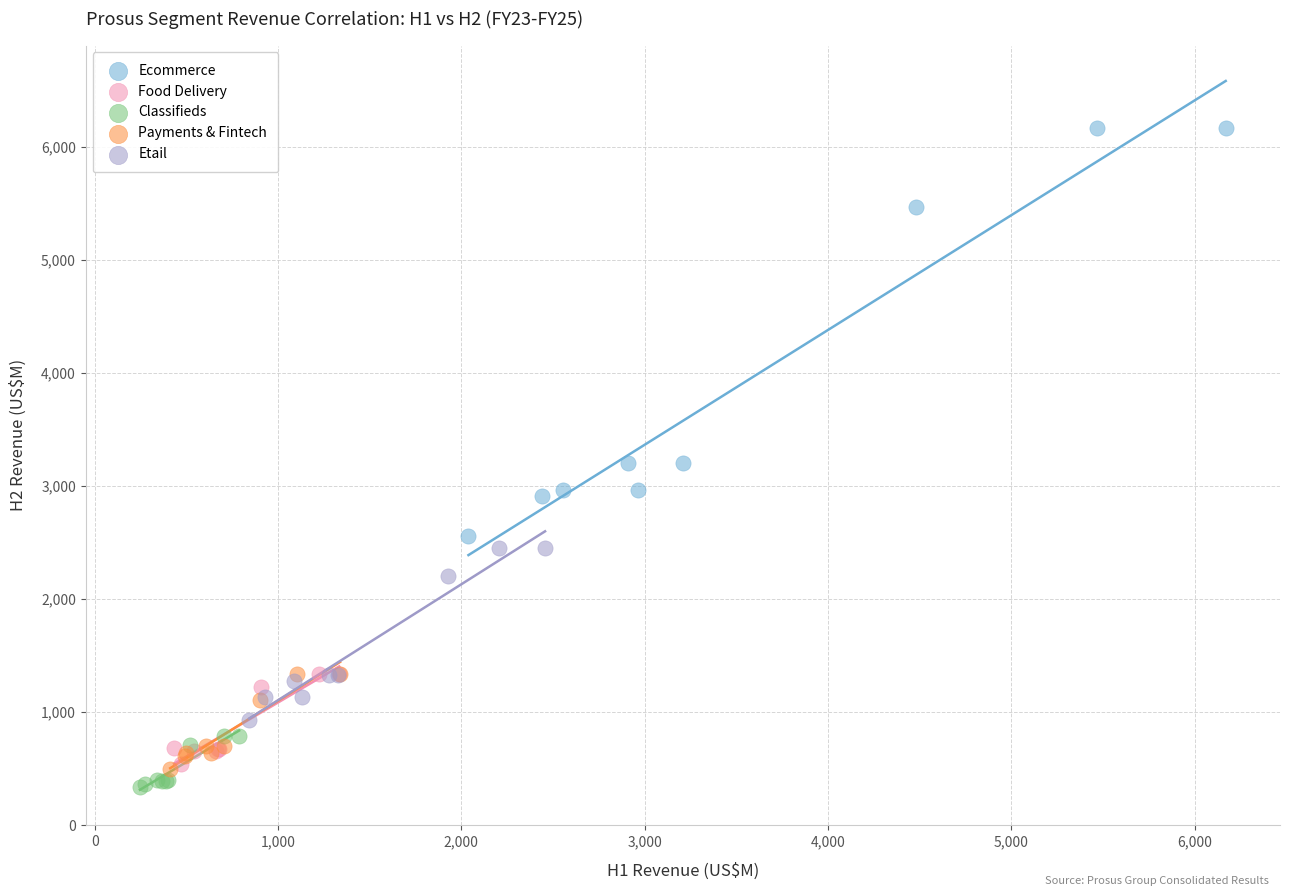

Which series contains the highest Y value?

Ecommerce